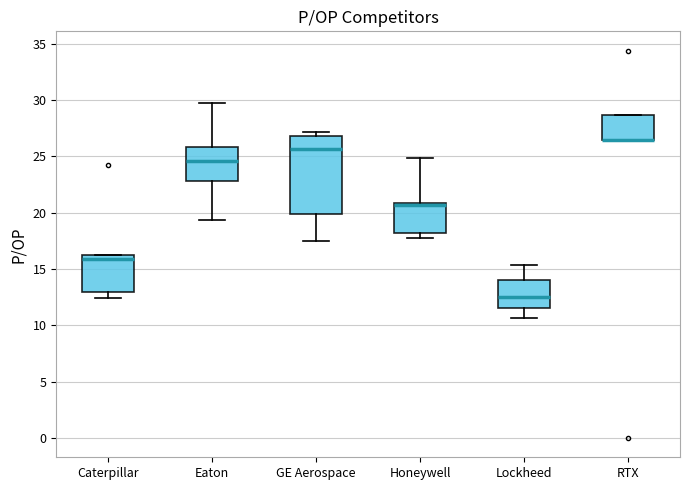

Reading left to right, read every box against the y-axis: the position of its median line, the range the box covers, and the ends of its whiskers. The values are not printed on the chart, so give them approximately, as read against the axis.

Caterpillar: median 16.0, box 13.0 to 16.5, whiskers 12.5 to 16.5
Eaton: median 24.5, box 23.0 to 26.0, whiskers 19.5 to 29.5
GE Aerospace: median 25.5, box 20.0 to 27.0, whiskers 17.5 to 27.0 (just above the box's upper edge)
Honeywell: median 20.5, box 18.0 to 21.0, whiskers 17.5 to 25.0
Lockheed: median 12.5, box 11.5 to 14.0, whiskers 10.5 to 15.5
RTX: median 26.5 (drawn on the box's lower edge), box 26.5 to 28.5, whiskers 26.5 to 28.5